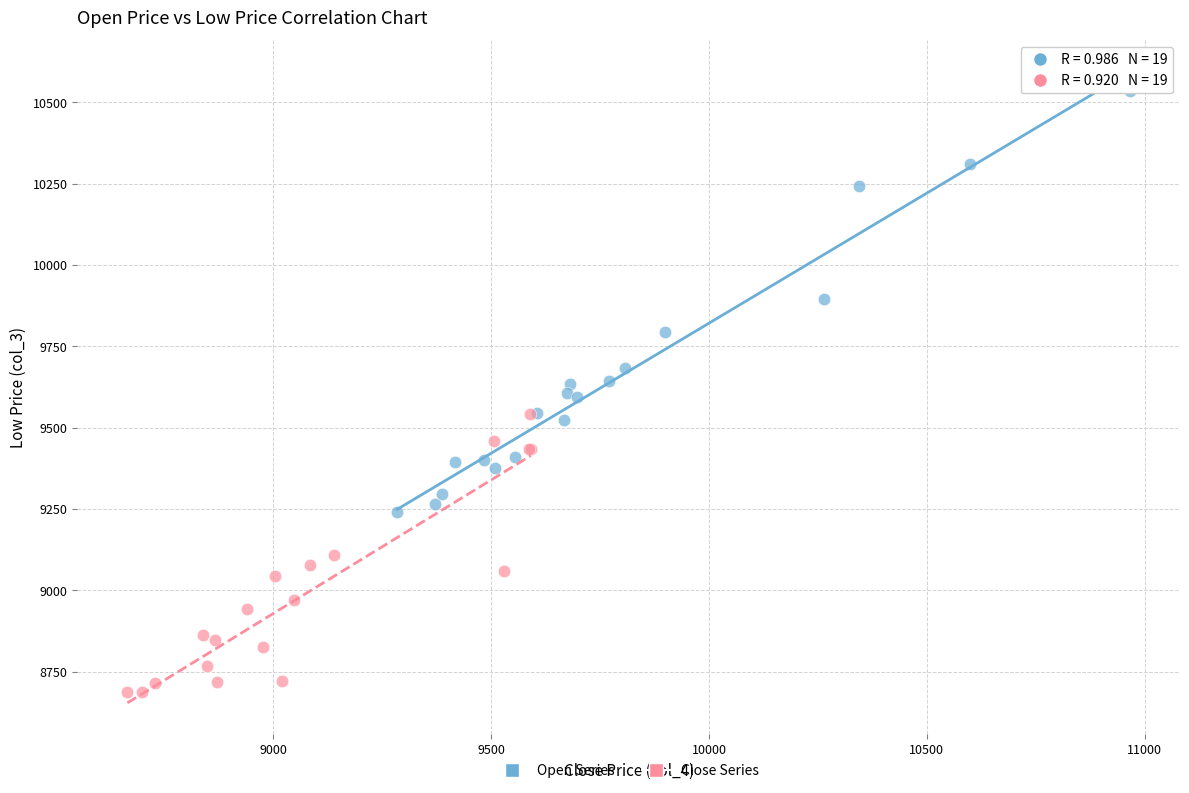

Which series has the widest spread of Y values?

Open Series